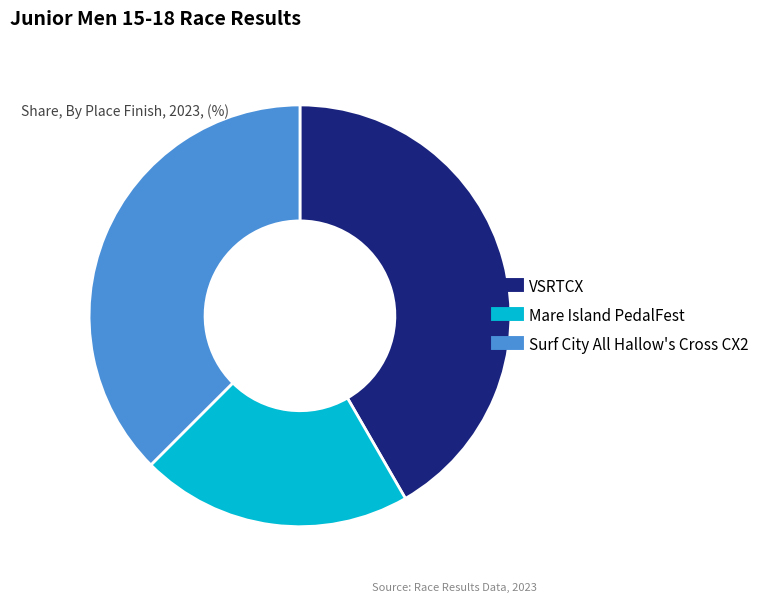

Count the number of slices in the pie.

3